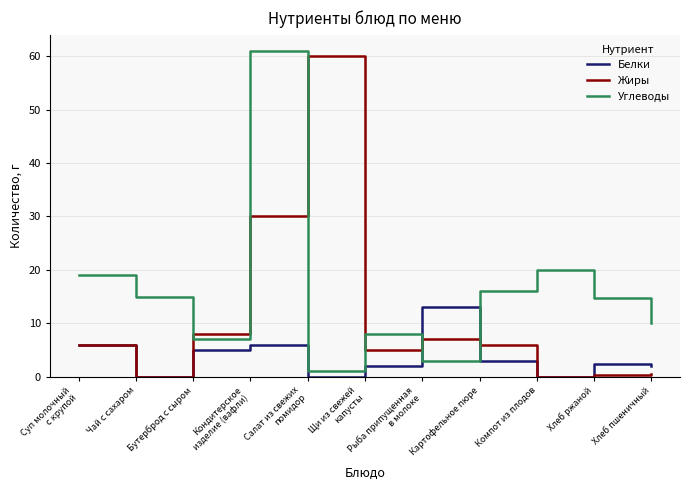

Read the Углеводы value at Чай с сахаром.

15.0